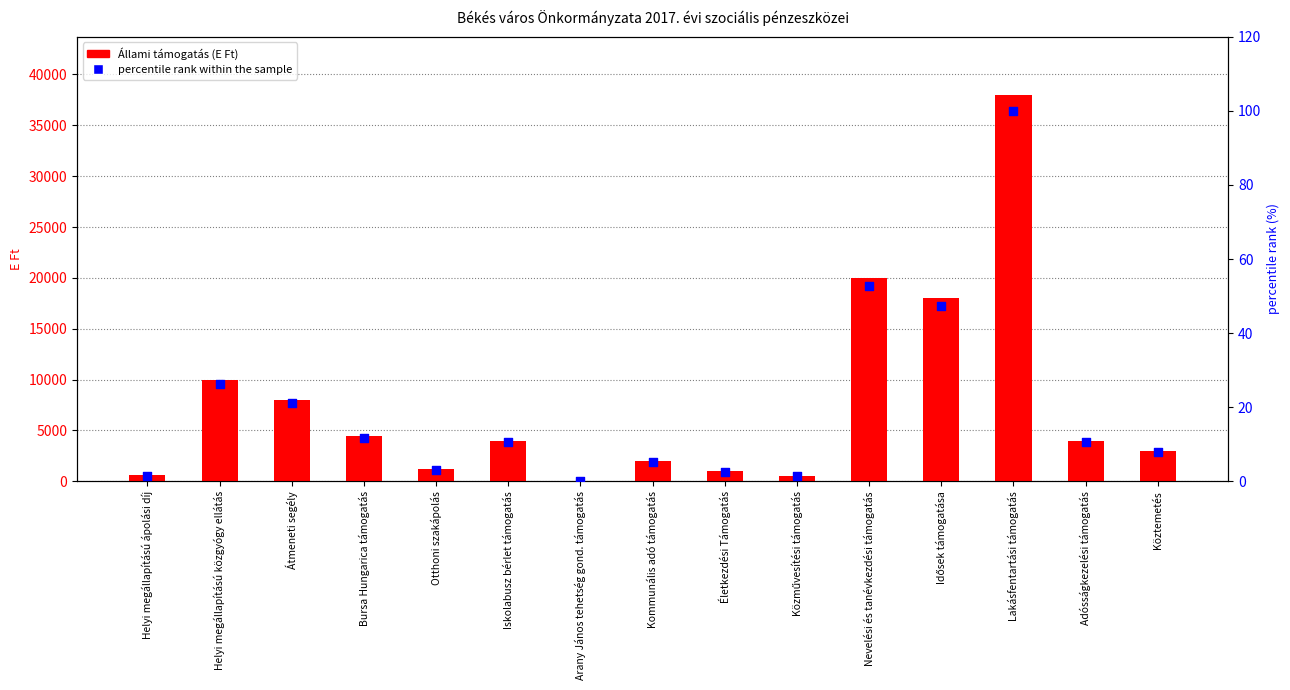

Which series reaches the minimum Y coordinate?

percentile rank within the sample